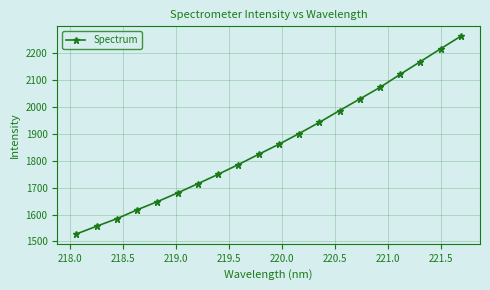

What is the smallest value displayed?

1527.8